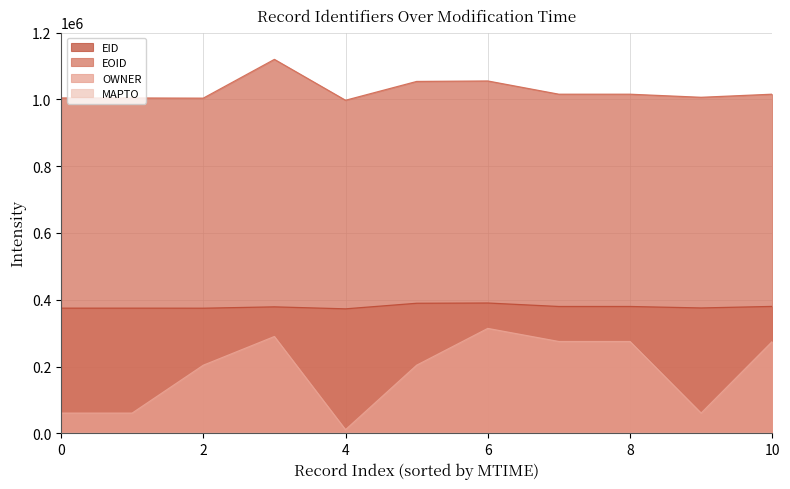

What is the total value across all series at 6?

1758974